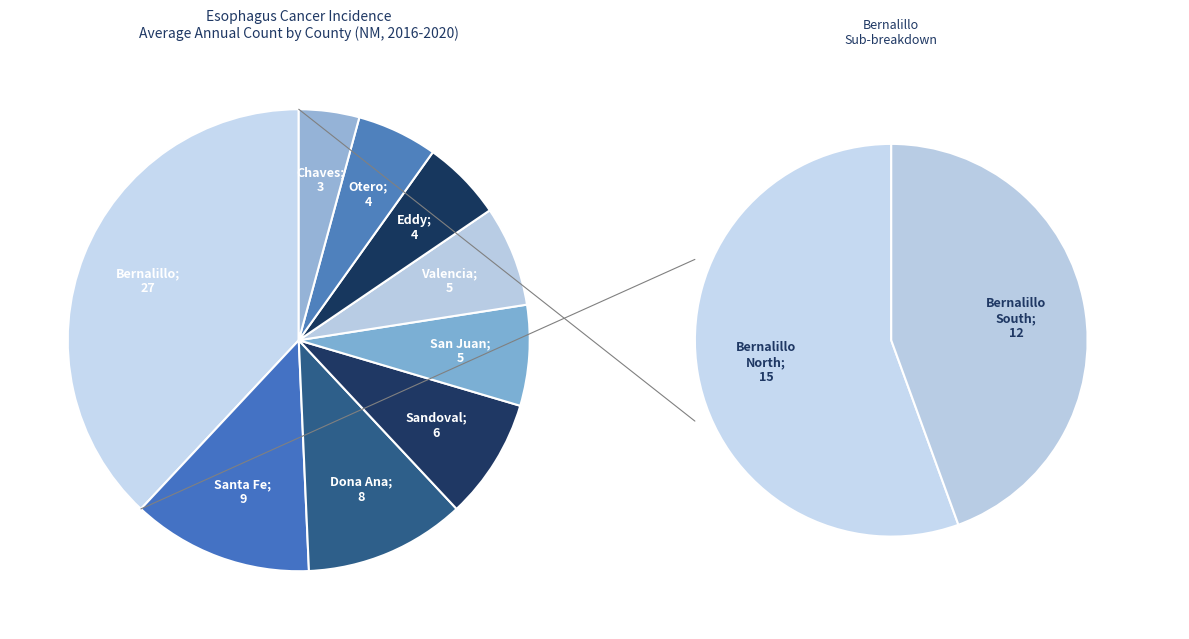

The Bernalillo County slice represents 38% of the pie. True or false?

True